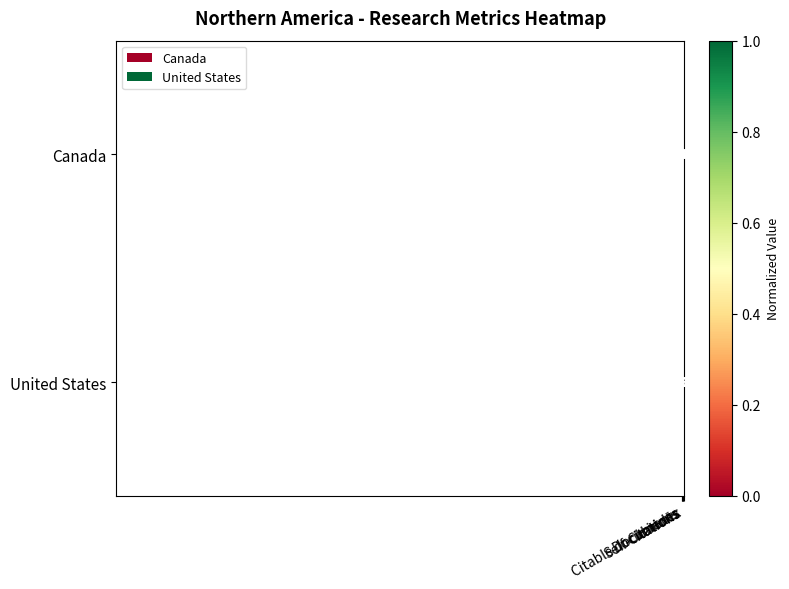

Which series has the largest total across all categories?

United States